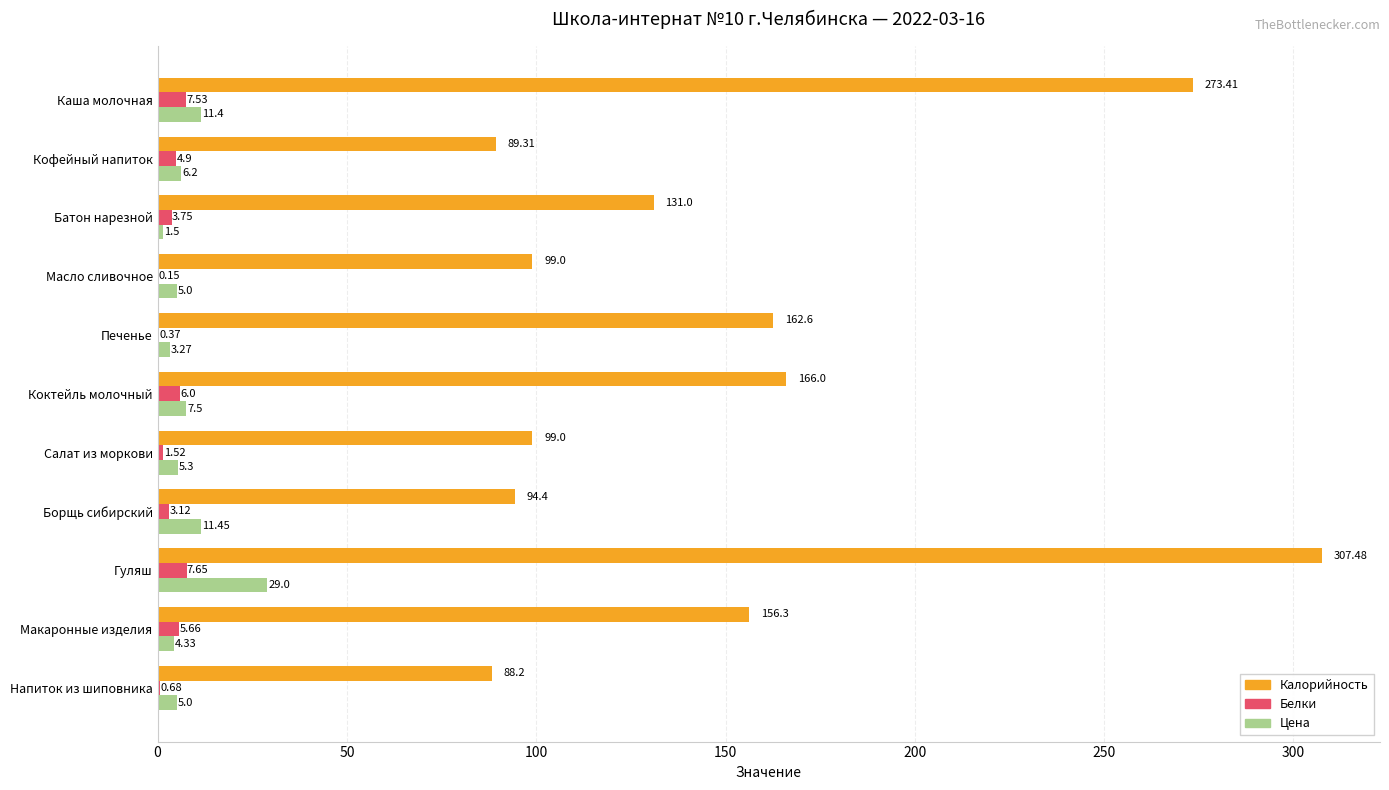

At which category is the sum across all series the highest?

Гуляш